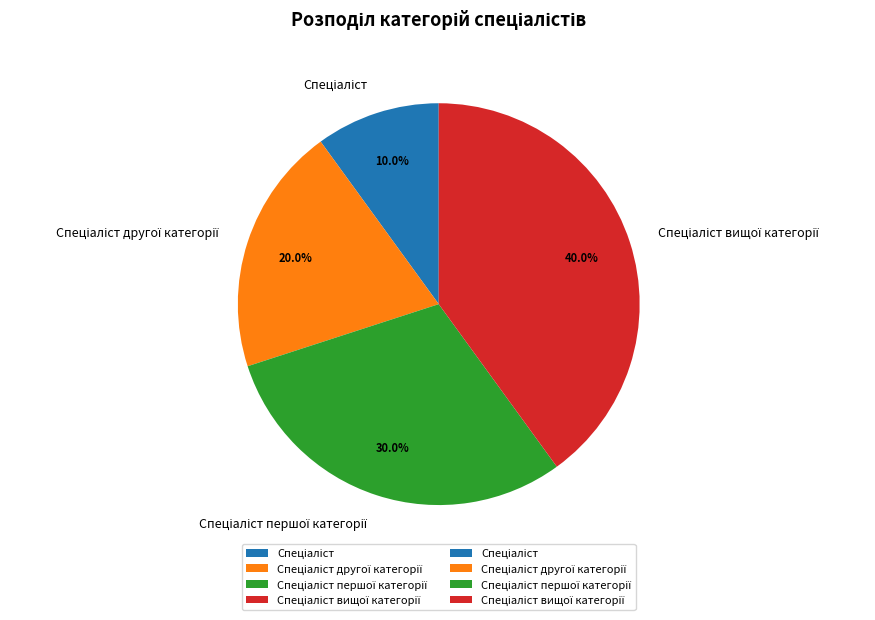

To the nearest percent, what is the difference between the largest and smallest slice percentages?

30%